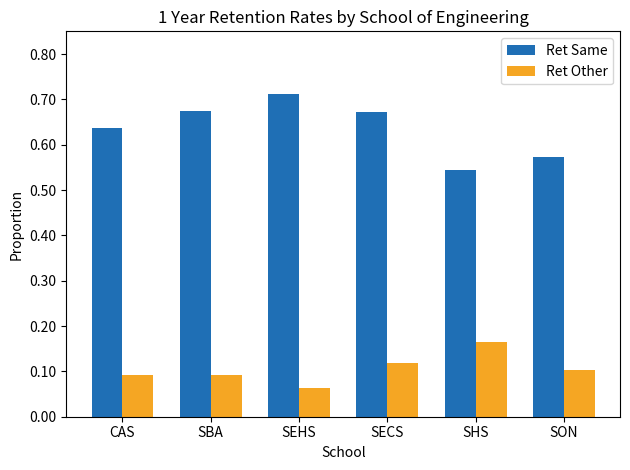

What position from the left is SECS?

4